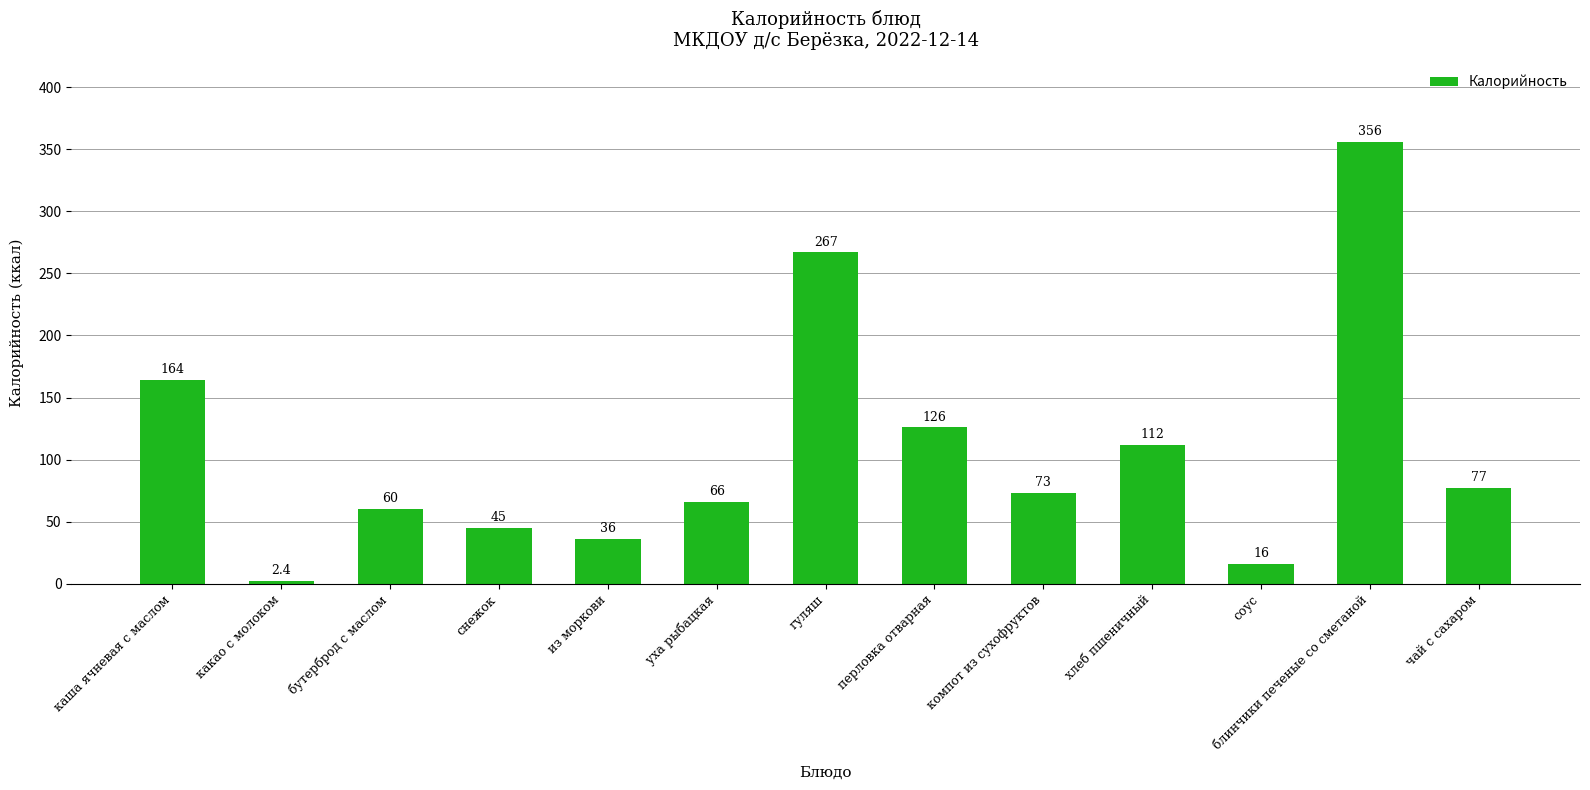

What is the change in value from перловка отварная to компот из сухофруктов?

-53.0